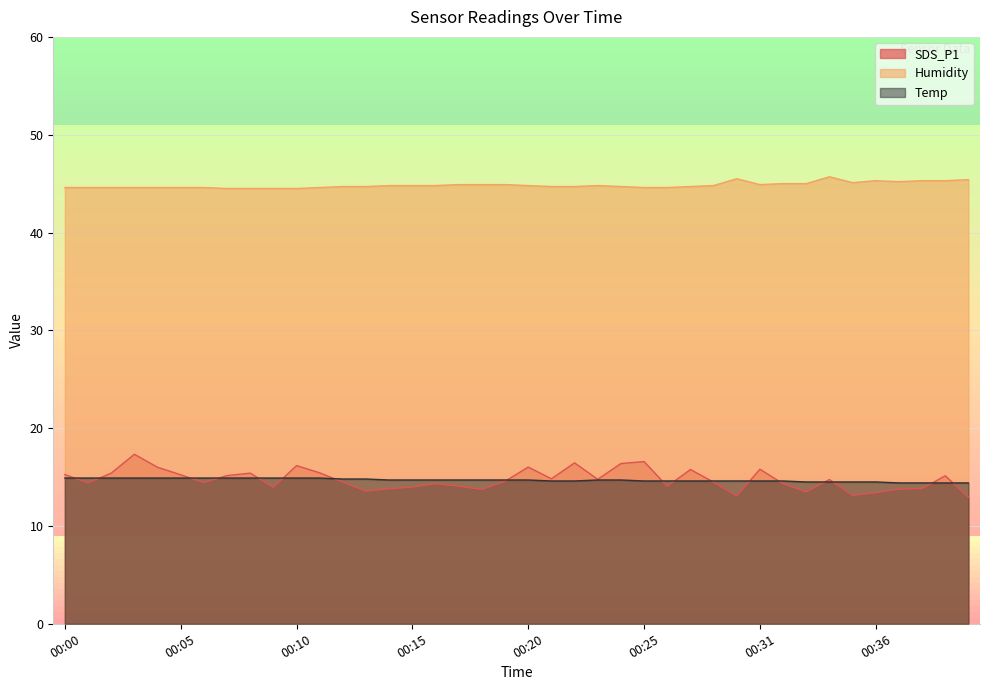

At how many categories does at least one series exceed 39?

40